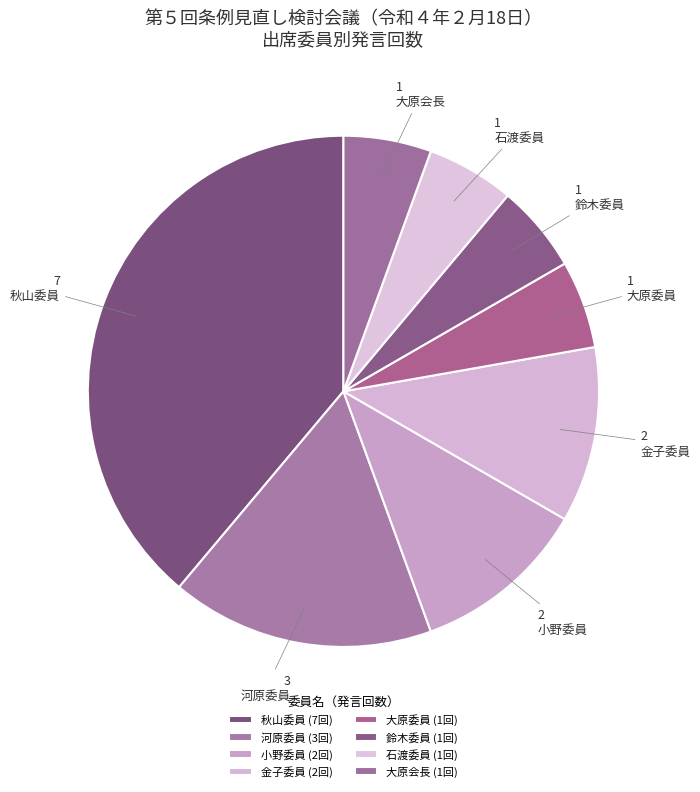

True or false: 金子委員 accounts for 11% of the total.

True